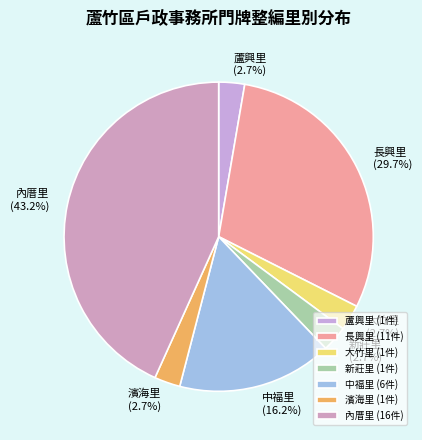

Is it true that 蘆興里 is 3% of the pie?

True